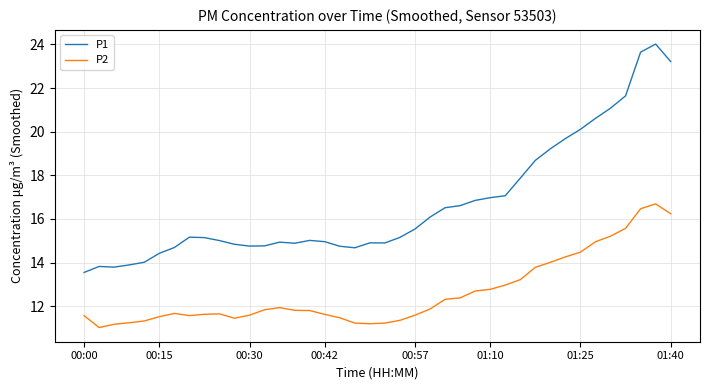

List the series in order of their overall mean, highest first.

P1, P2